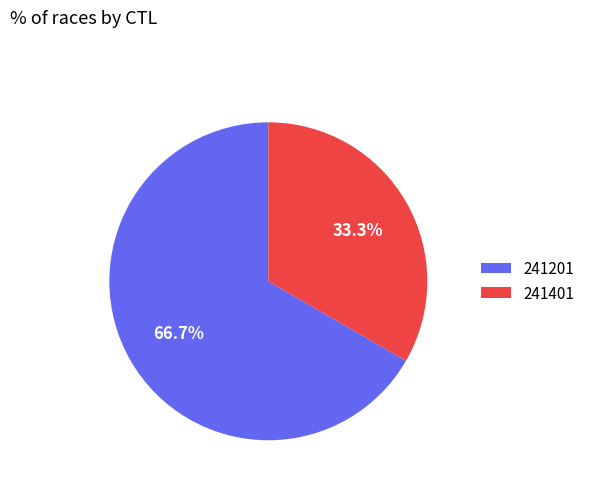

What is the total percentage of 241401 and 241201?

100.0%